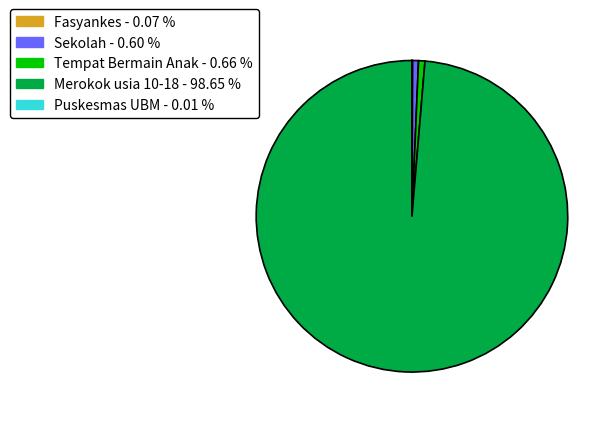

Is the sum of Sekolah - 0.60 % and Merokok usia 10-18 - 98.65 % greater than half?

Yes